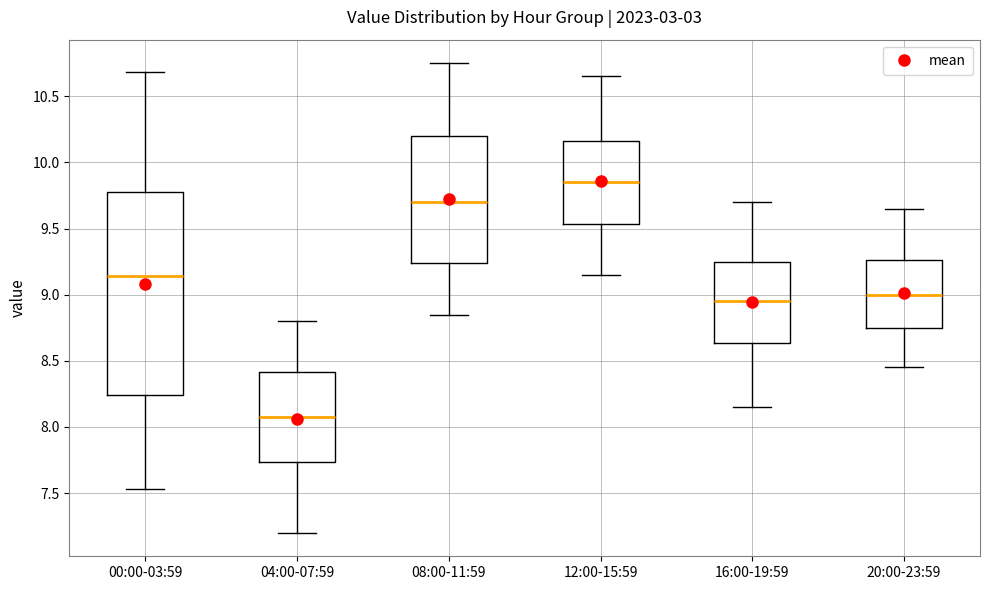

Comparing the boxes themselves (not the whiskers), which one is the tallest?

00:00-03:59